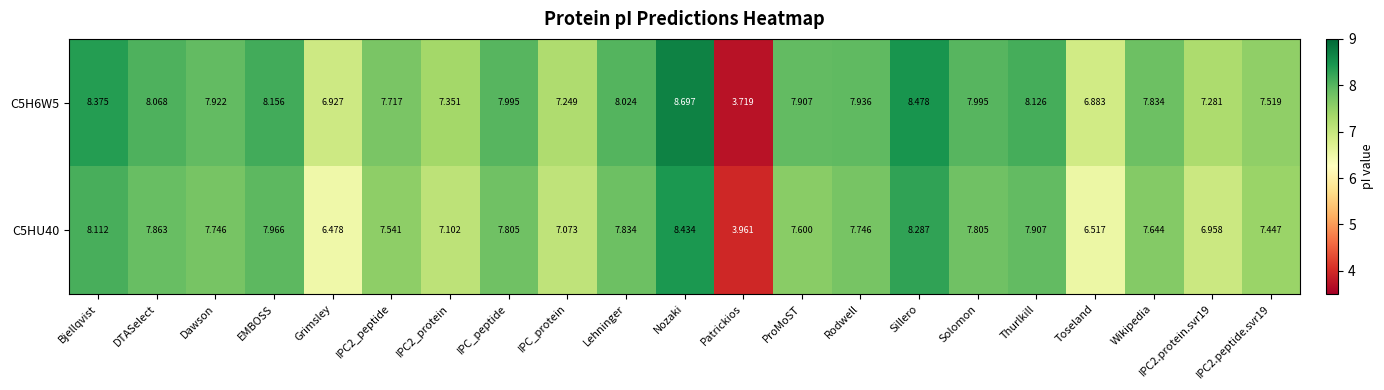

At which category does the chart reach its peak across all series?

Nozaki